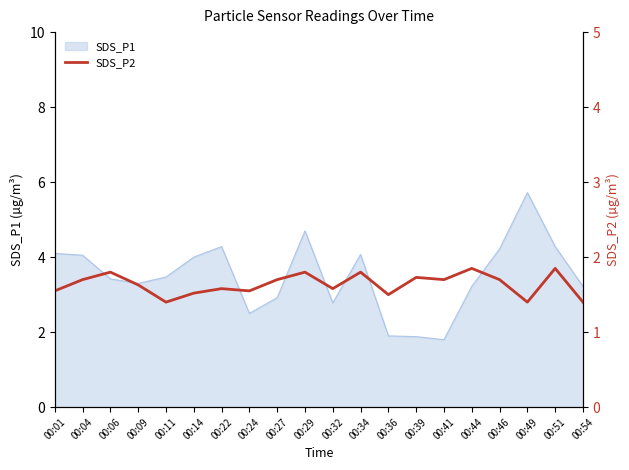

How many categories are shown in the chart?

20